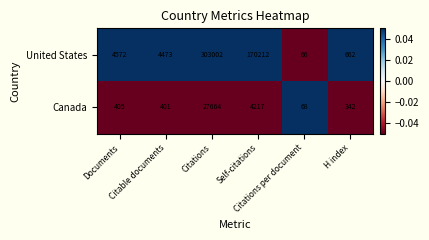

What is the maximum value shown in the chart?

303002